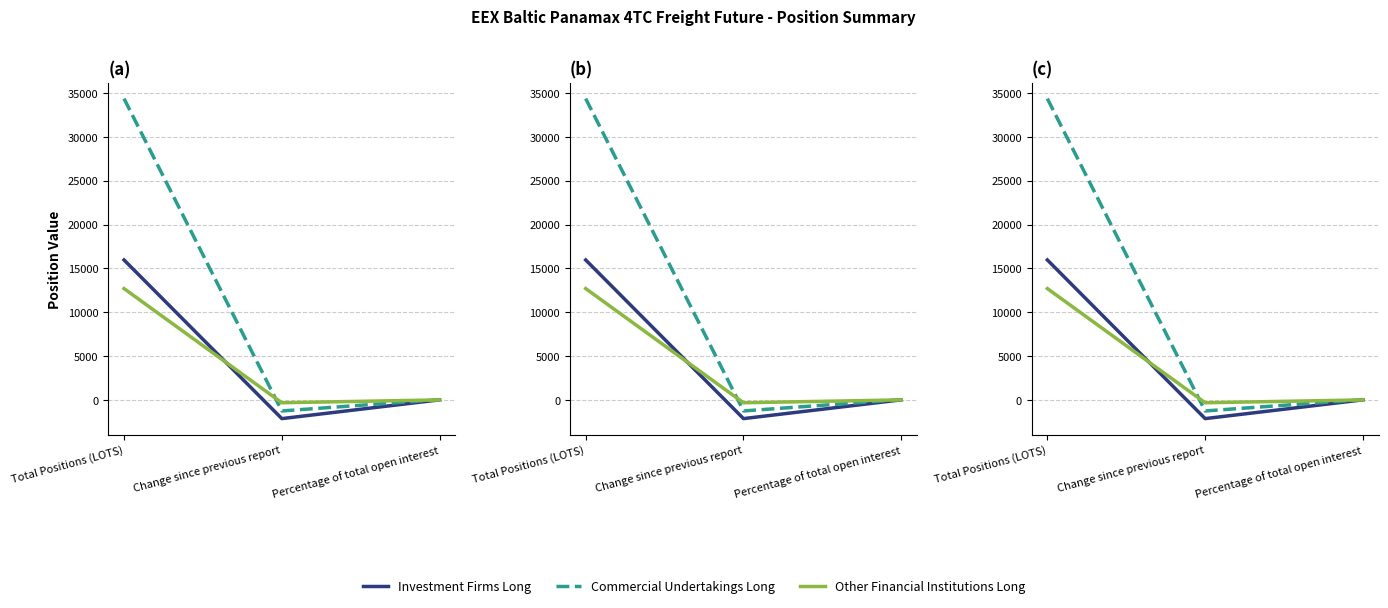

List the labels in order of Commercial Undertakings Long value, smallest first.

Change since previous report, Percentage of total open interest, Total Positions (LOTS)